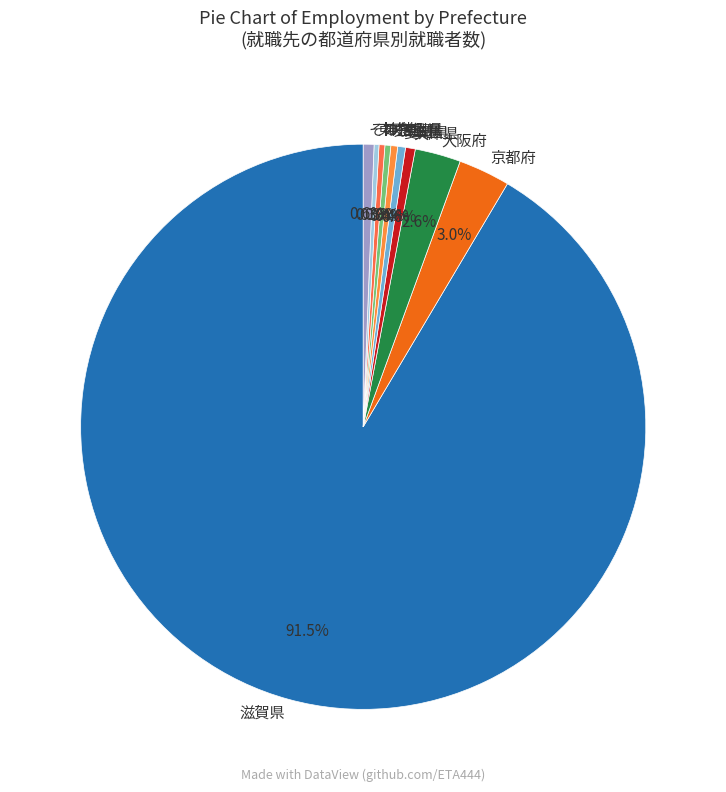

Which has a higher value, 岐阜県 or 滋賀県?

滋賀県